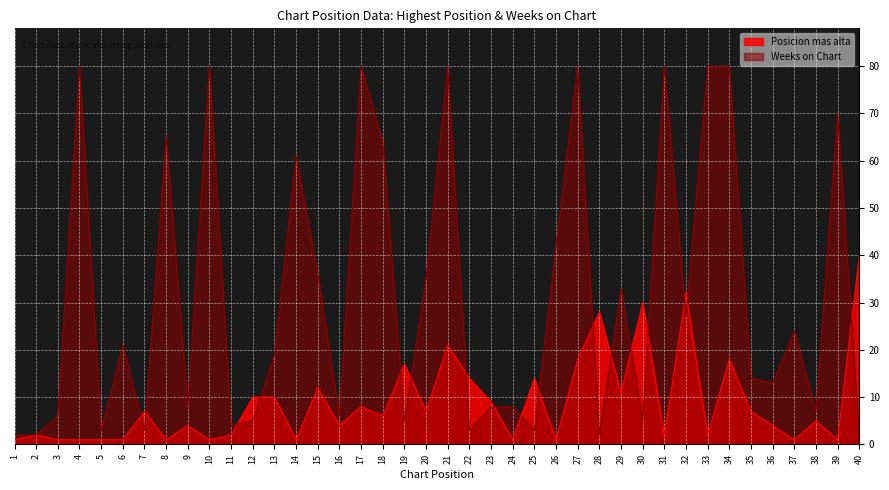

True or false: Posicion mas alta and Weeks on Chart intersect in this chart.

True